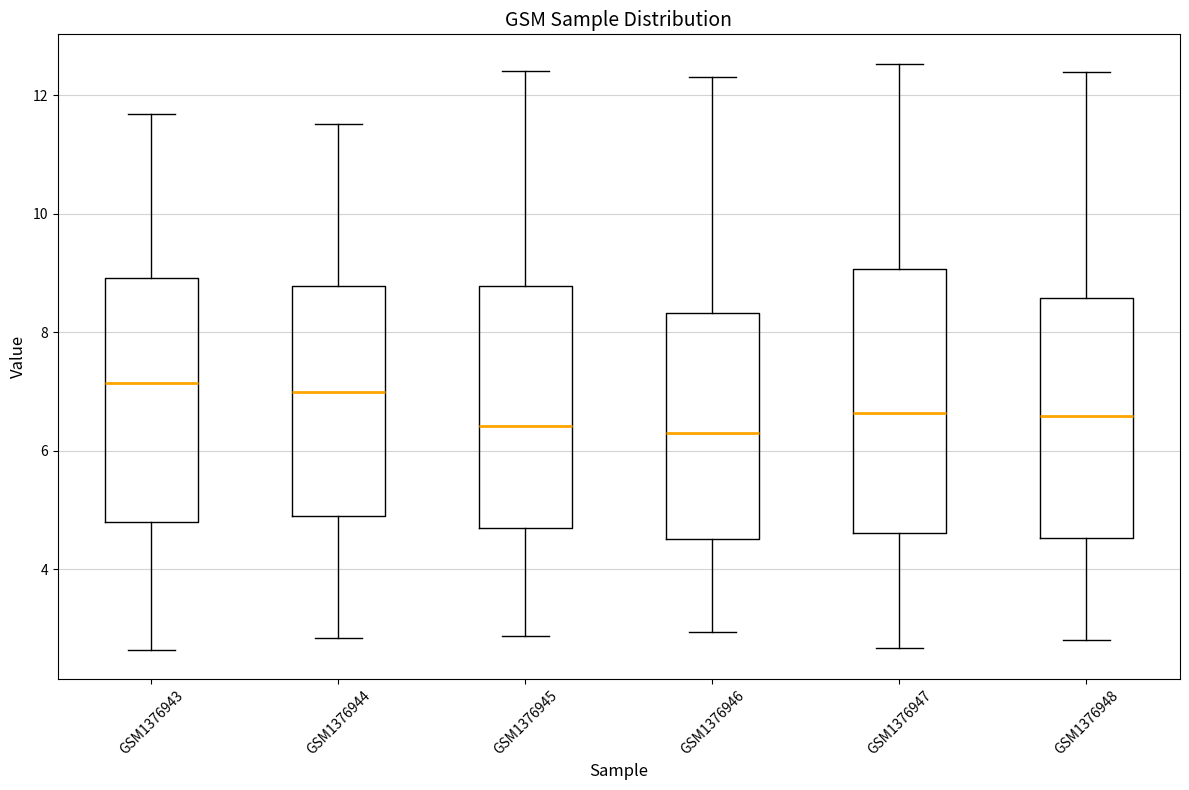

Which box is the tallest, from its lower edge to its upper edge?

GSM1376947